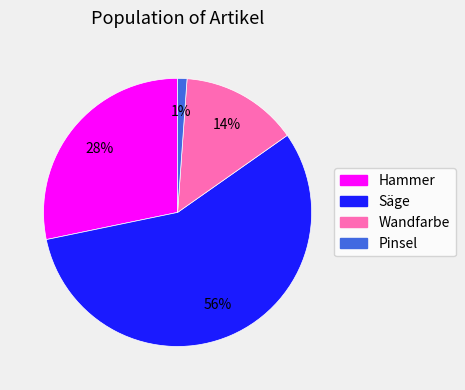

Is Säge the majority of the pie?

Yes